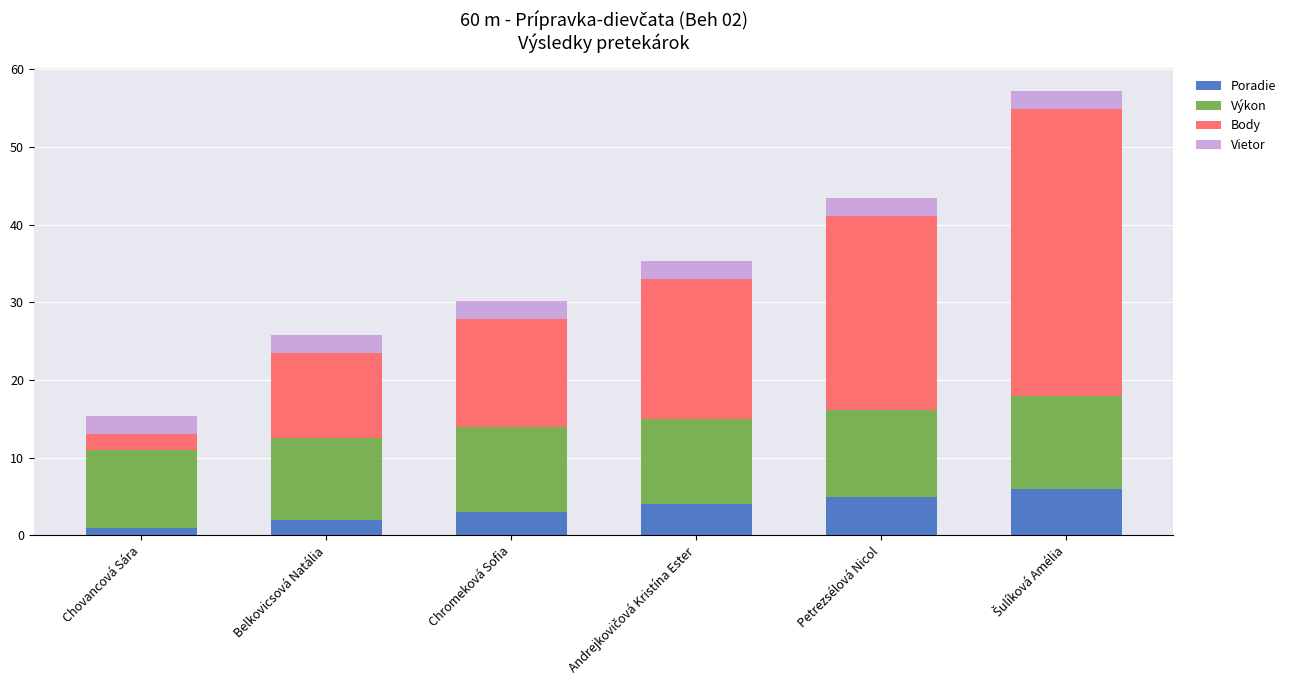

Reading left to right, what are the values for Poradie?

1.0	2.0	3.0	4.0	5.0	6.0